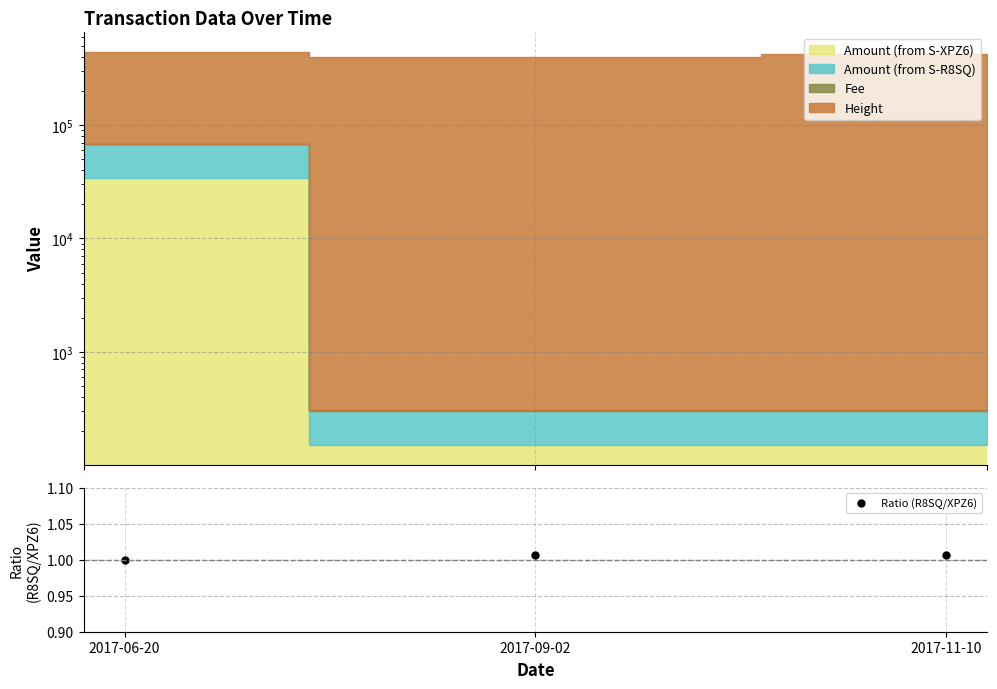

The chart shows a value of 1.0 at 2017-06-20. True or false?

True